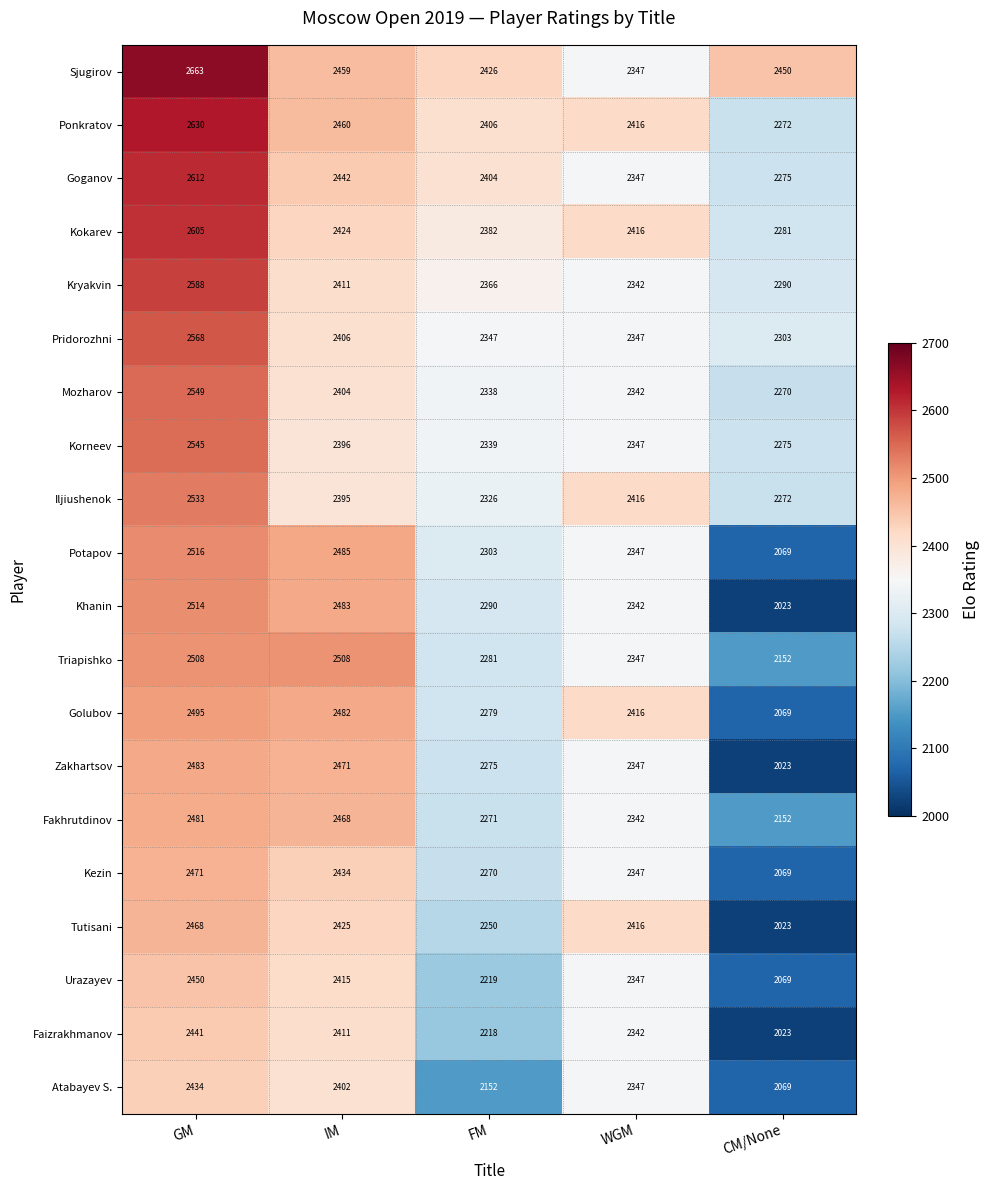

True or false: Khanin has a value of 910 at IM.

False